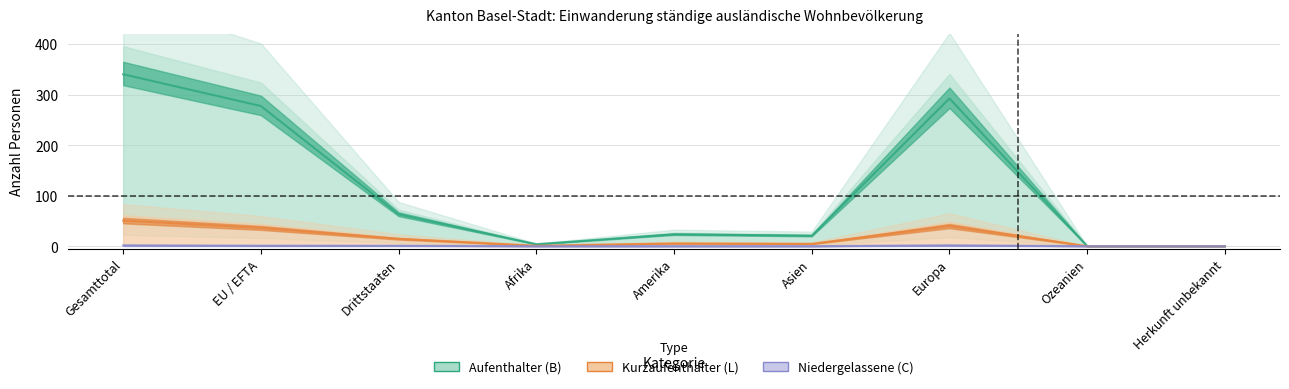

What position from the left is Europa?

7